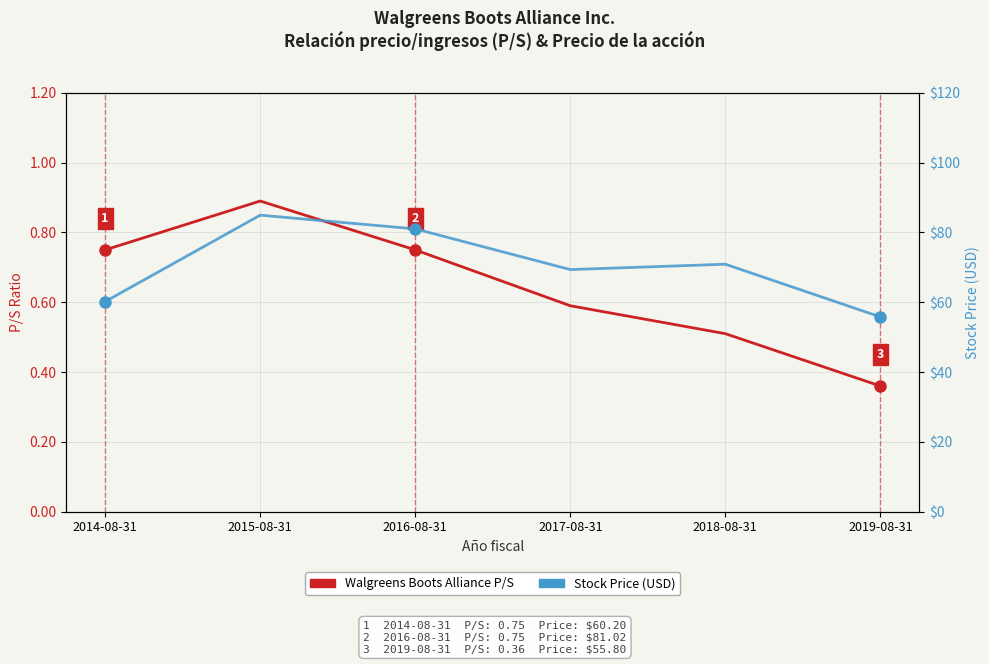

What is the difference between the Stock Price (USD) values at 2019-08-31 and 2018-08-31?

15.1